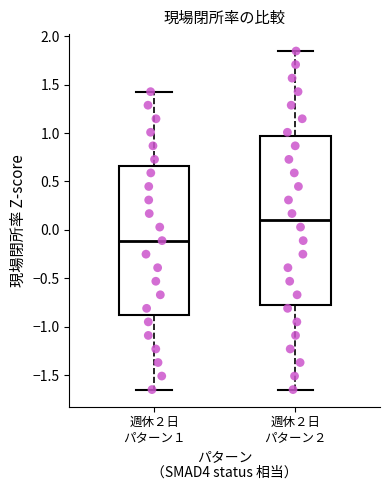

Which box is the tallest, from its lower edge to its upper edge?

週休２日 パターン２